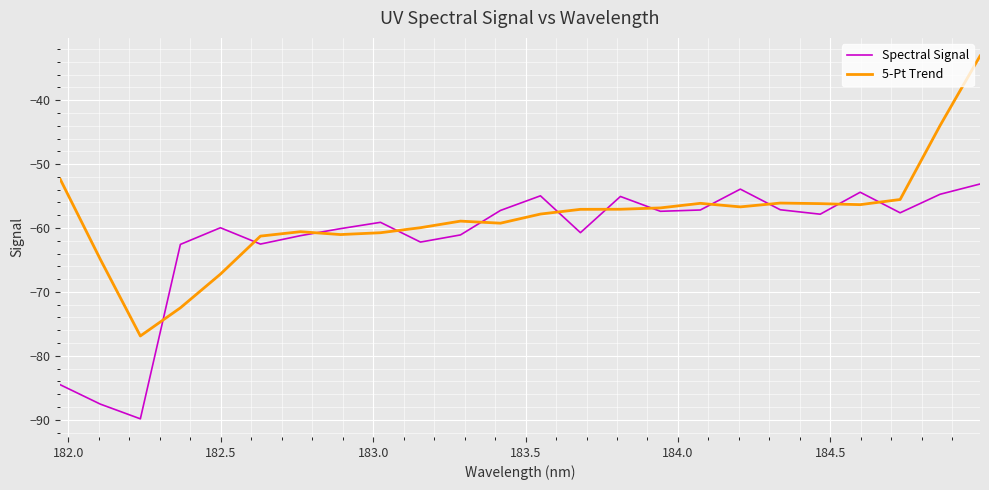

What is the lowest value of the Spectral Signal series?

-89.9